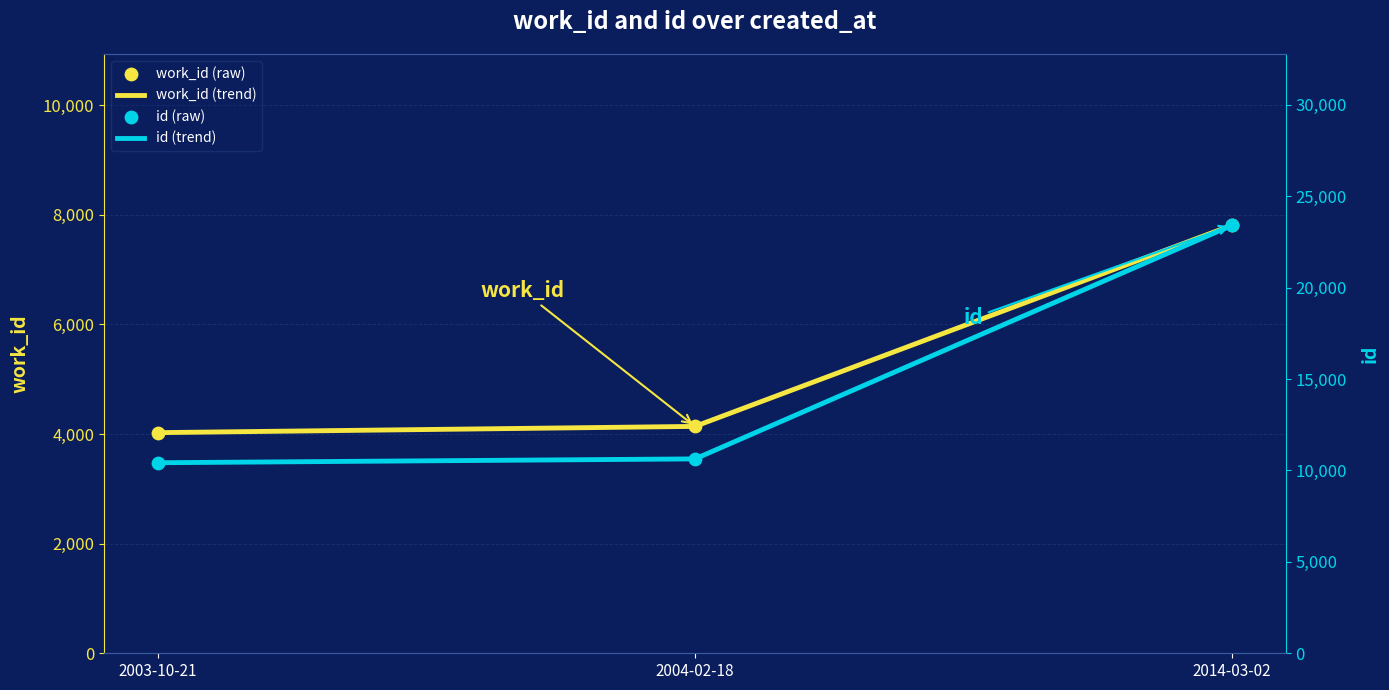

Which series contains the lowest Y value?

work_id (trend)